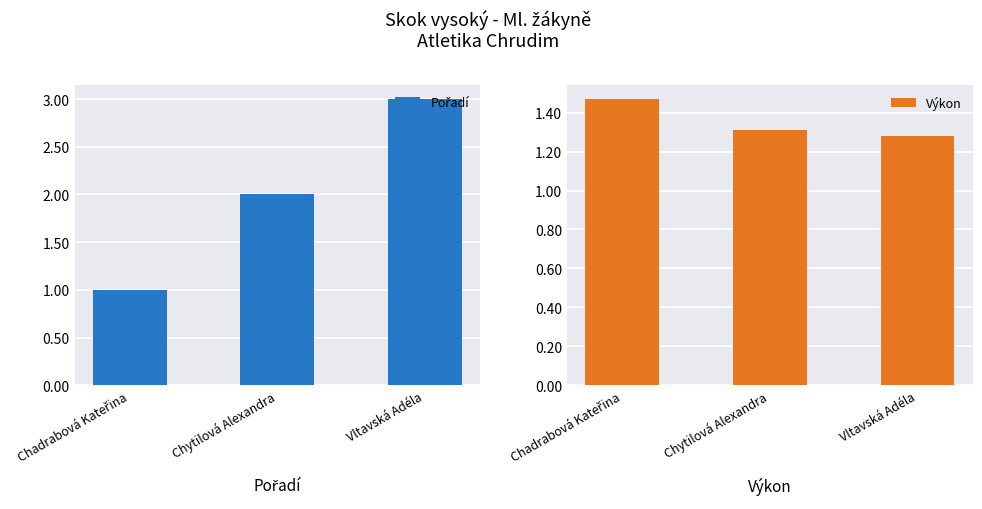

Rank the series at Vltavská Adéla from lowest to highest value.

Výkon, Pořadí